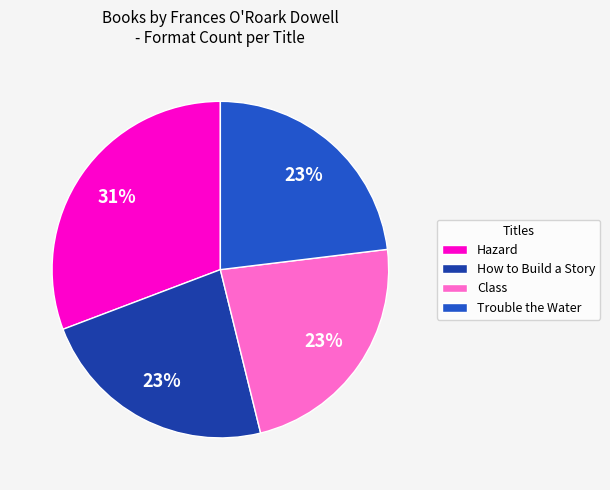

To the nearest percent, what is the difference between the largest and smallest slice percentages?

8%